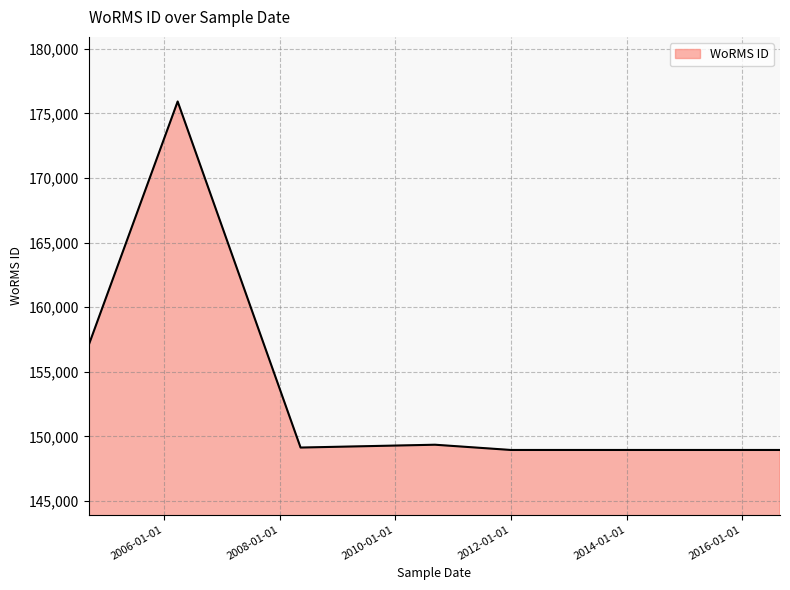

Rank the categories by value from highest to lowest.

2006-03-29, 2004-09-13, 2010-09-09, 2010-09-09, 2008-05-13, 2012-01-01, 2012-01-01, 2016-04-29, 2016-08-26